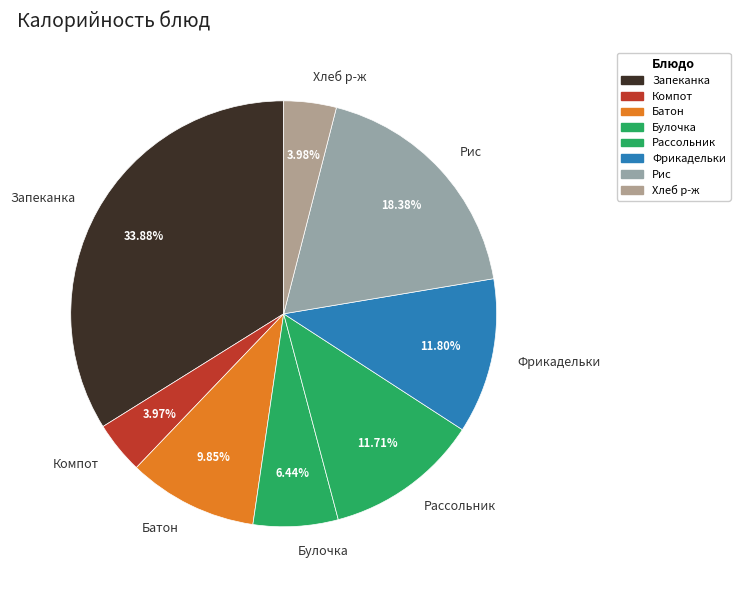

Which has a higher value, Булочка or Батон?

Батон